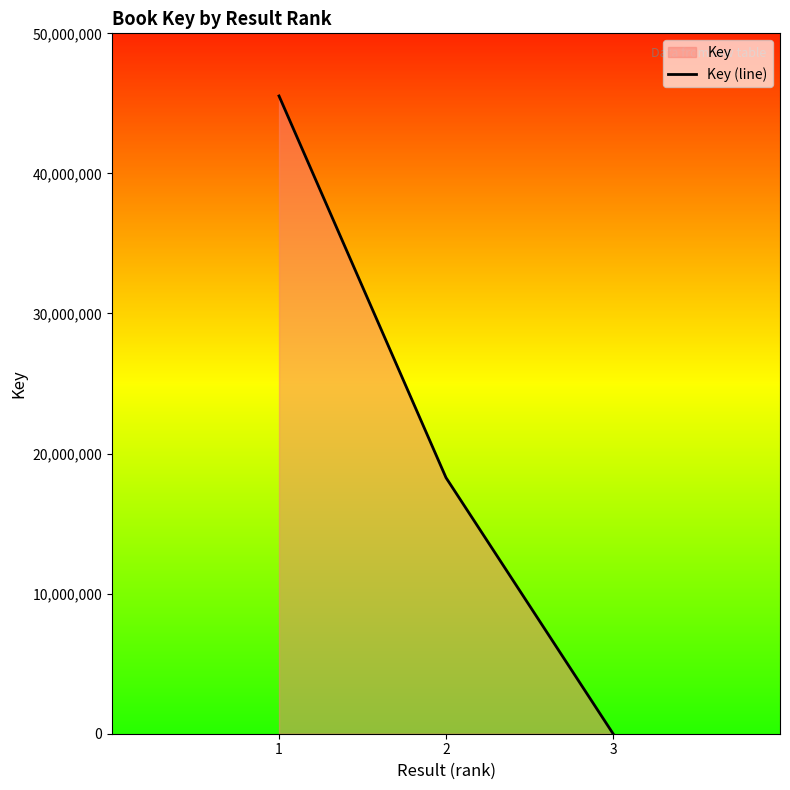

At which category does the chart reach its minimum across all series?

3